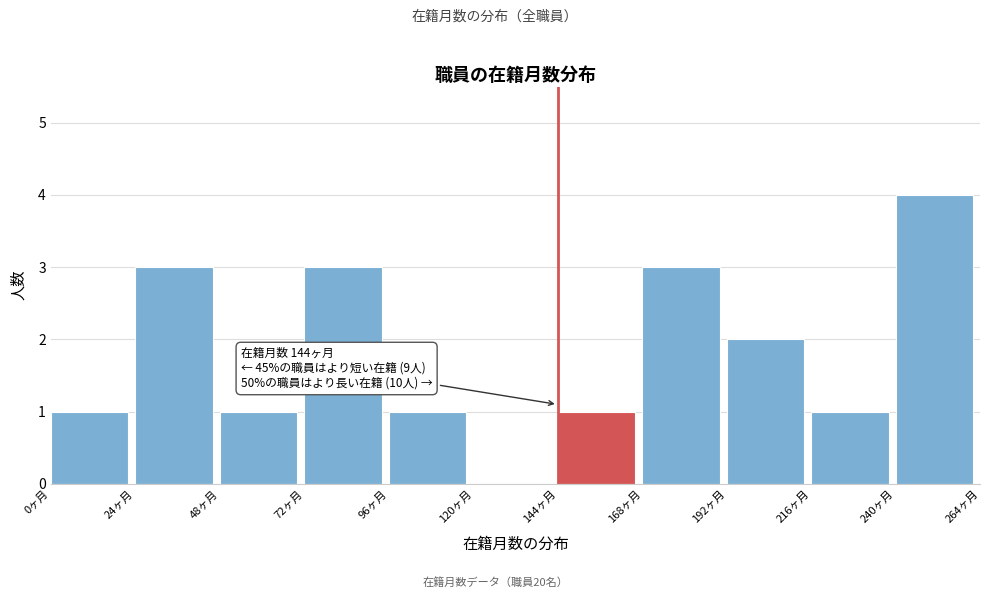

Over which range of the x-axis is the bar tallest?

240 to 264